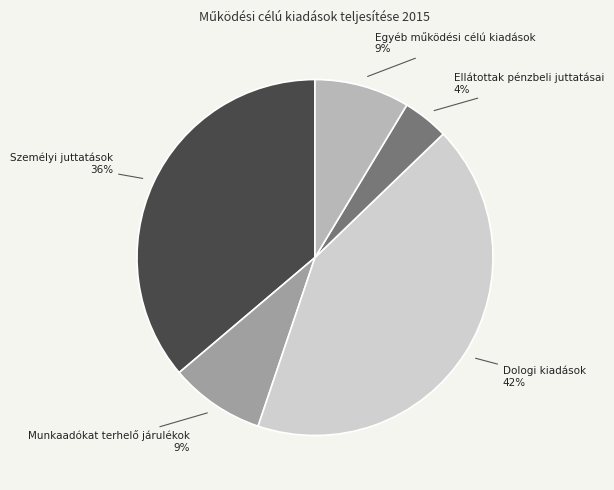

To the nearest percent, what is the average slice percentage?

20%